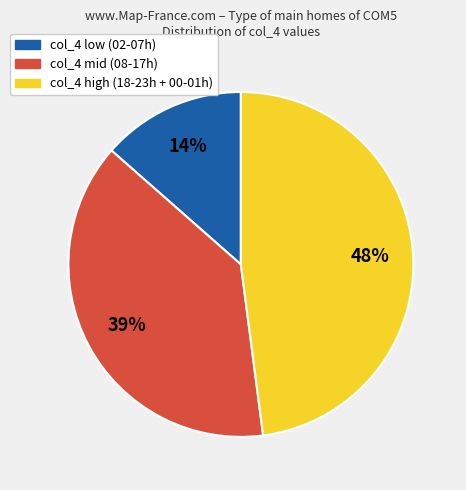

Is there any slice that represents more than half of the pie?

No